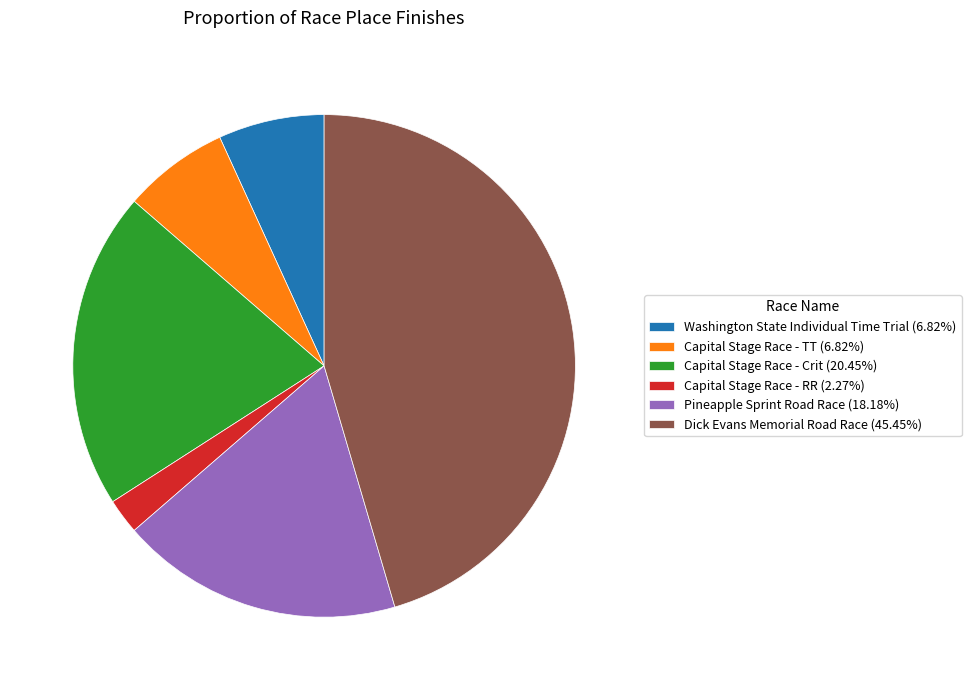

Count the number of slices in the pie.

6